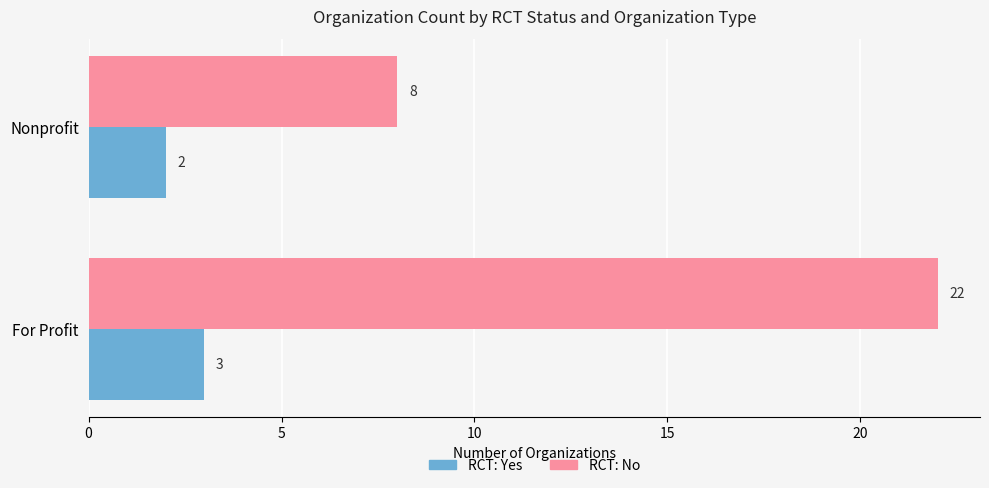

What is the difference between the highest and lowest values at Nonprofit?

6